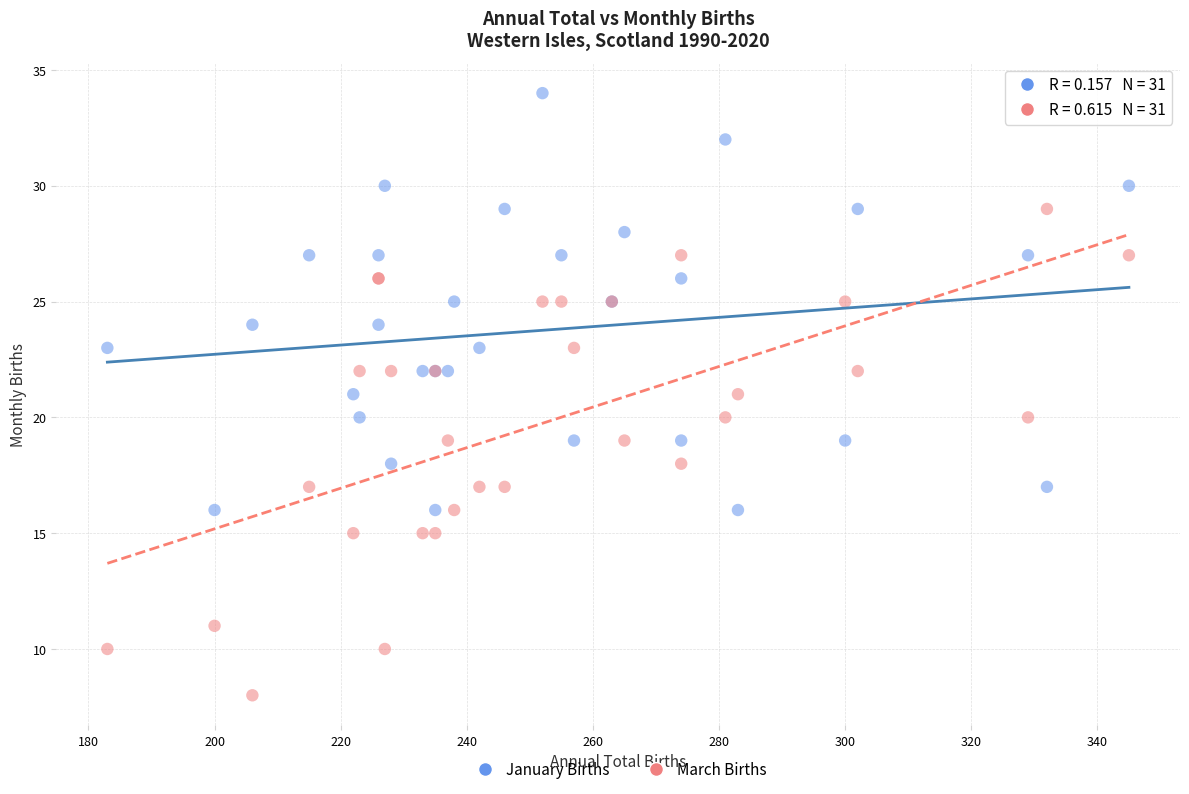

Which series contains the lowest Y value?

March Births